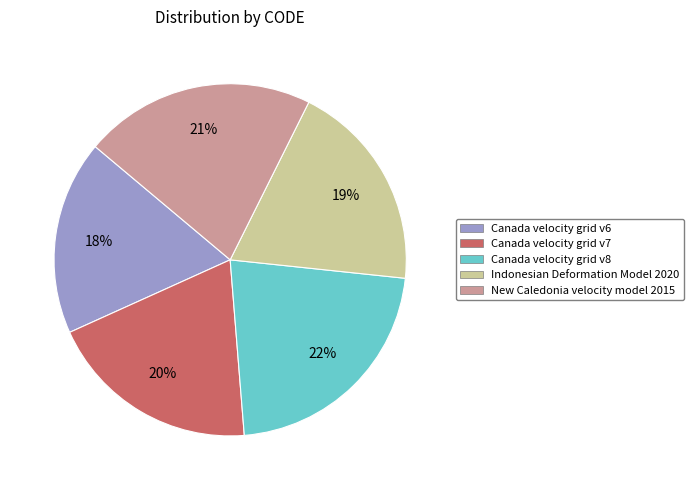

To the nearest percent, what is the average slice percentage?

20%